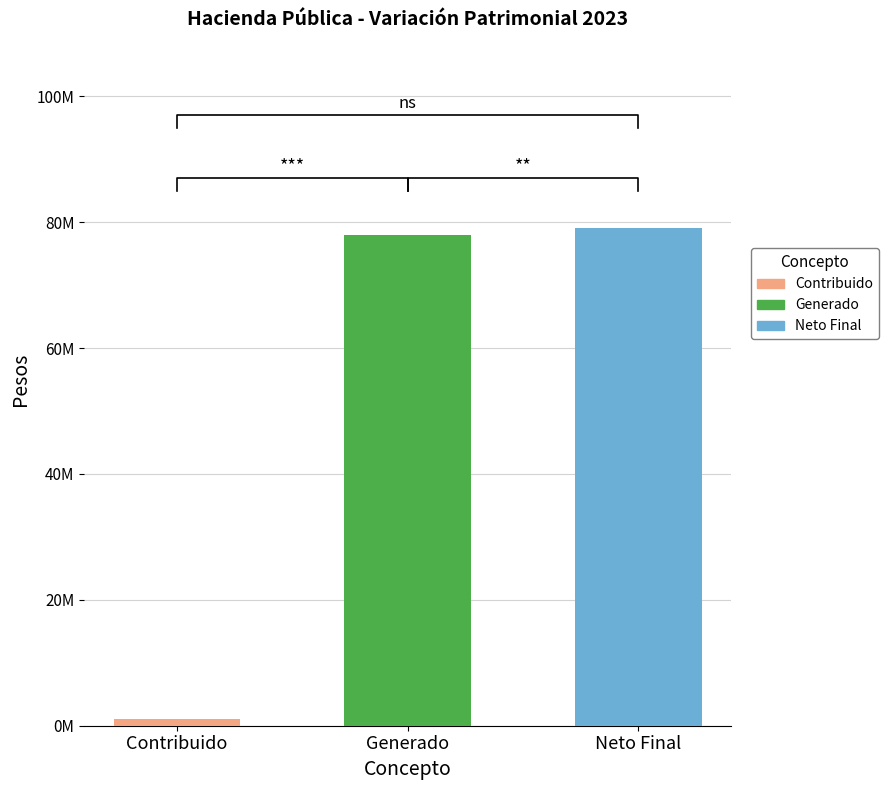

What is the sum of the Hacienda Pública/Patrimonio Neto Final values at Hacienda Pública/Patrimonio Contribuido and Hacienda Pública/Patrimonio Generado Neto?

79042228